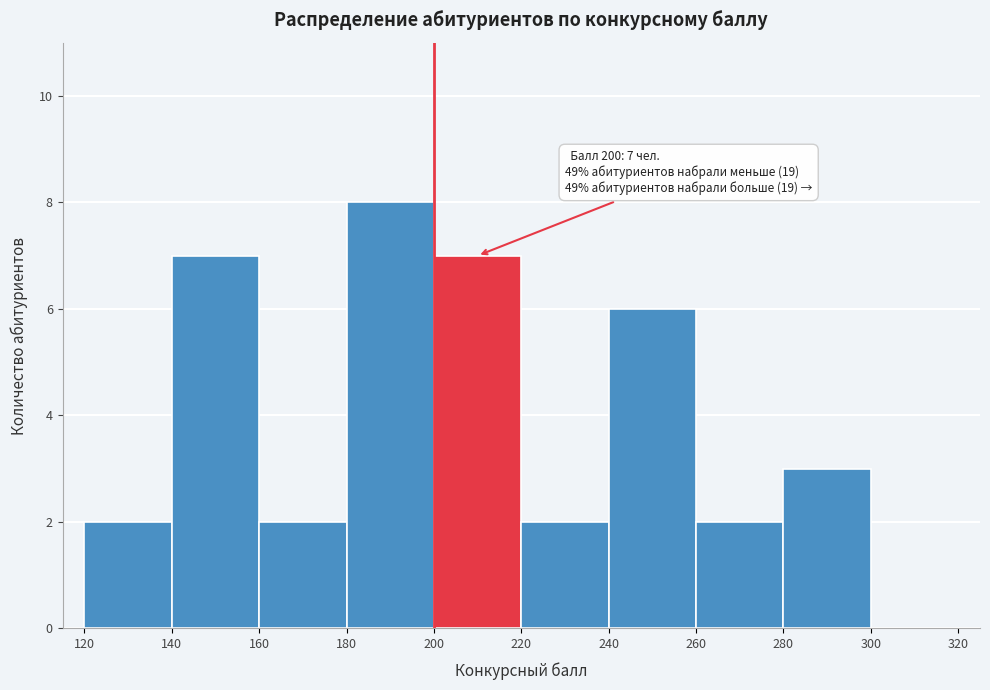

Which range on the x-axis has the tallest bar?

180 to 200